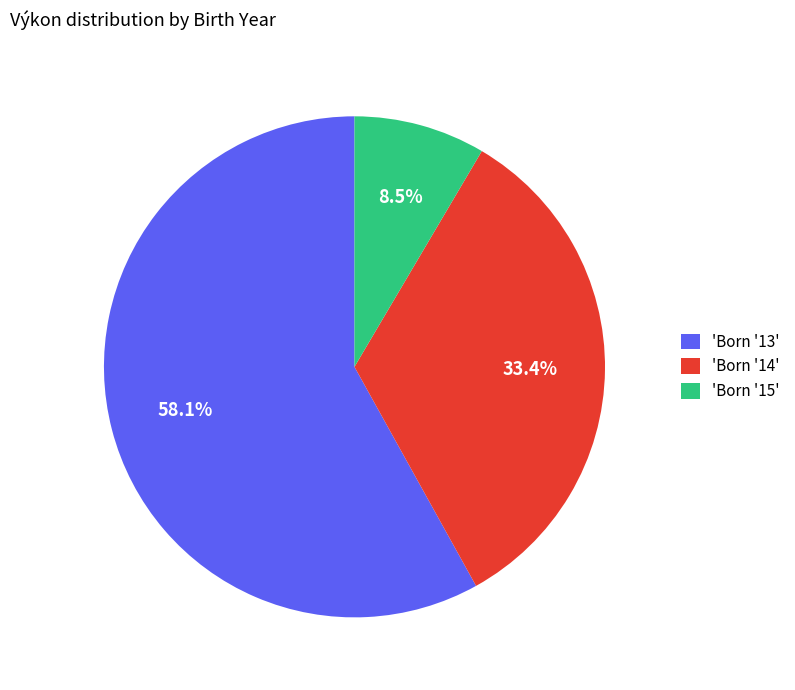

Rank the categories by value from highest to lowest.

'Born '13', 'Born '14', 'Born '15'